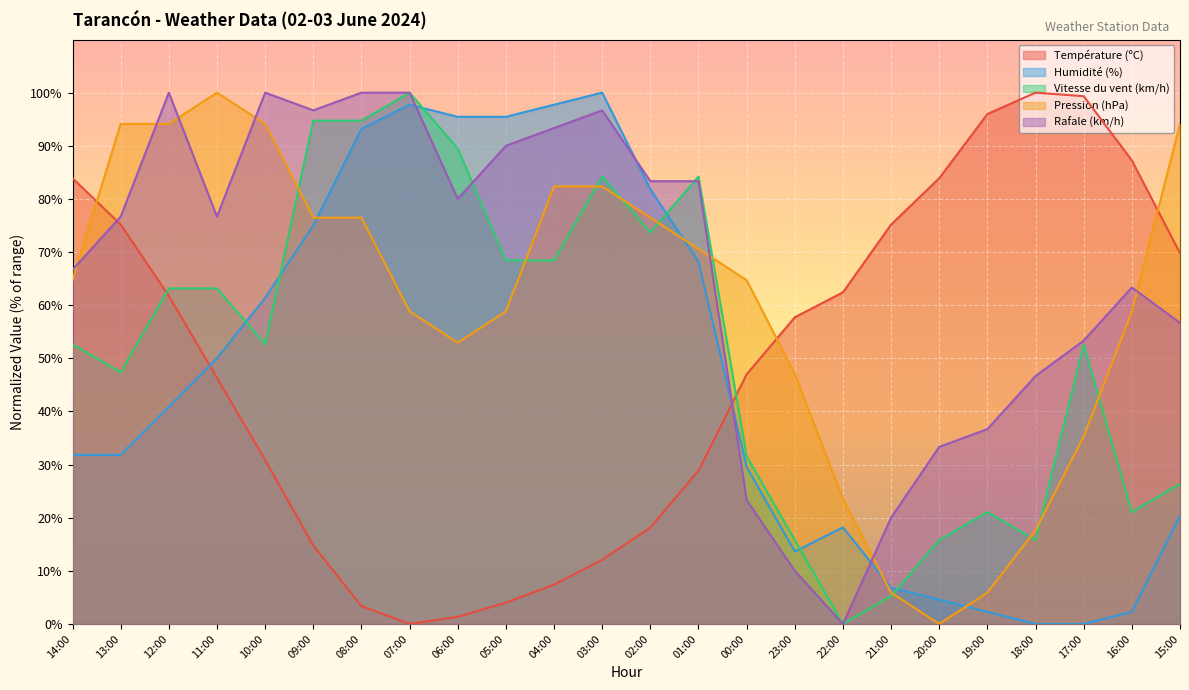

Which series has the largest range (max minus min)?

Température (ºC)